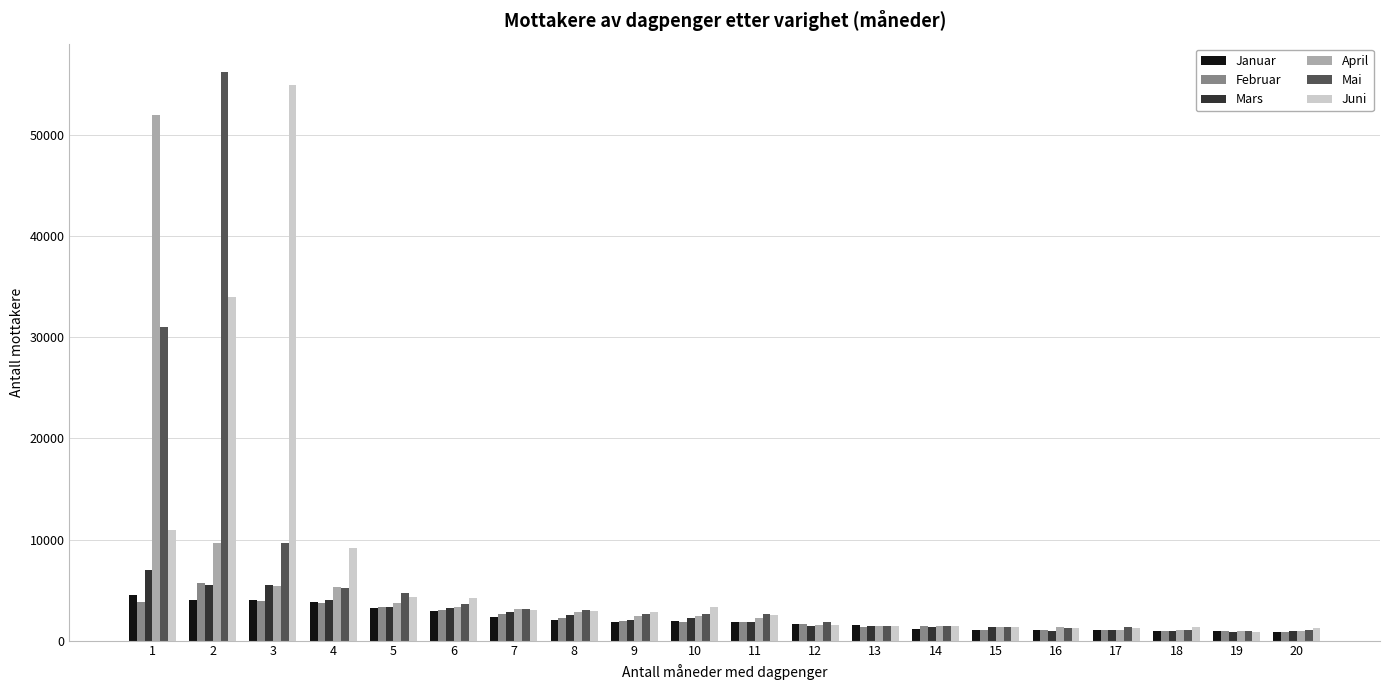

What is the difference between the highest and lowest values at 15?

356